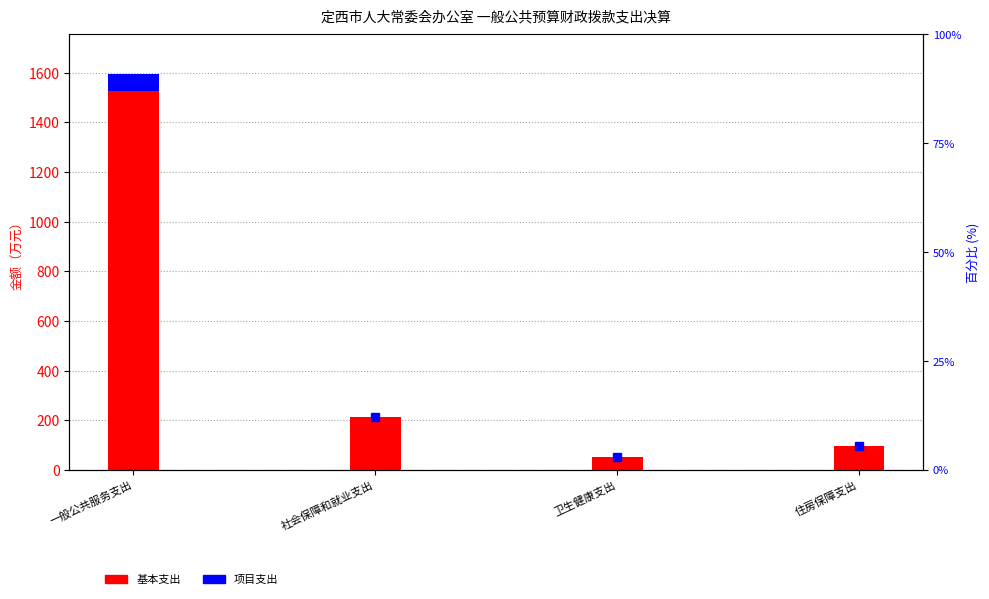

What is the label of the 2nd bar from the right?

卫生健康支出